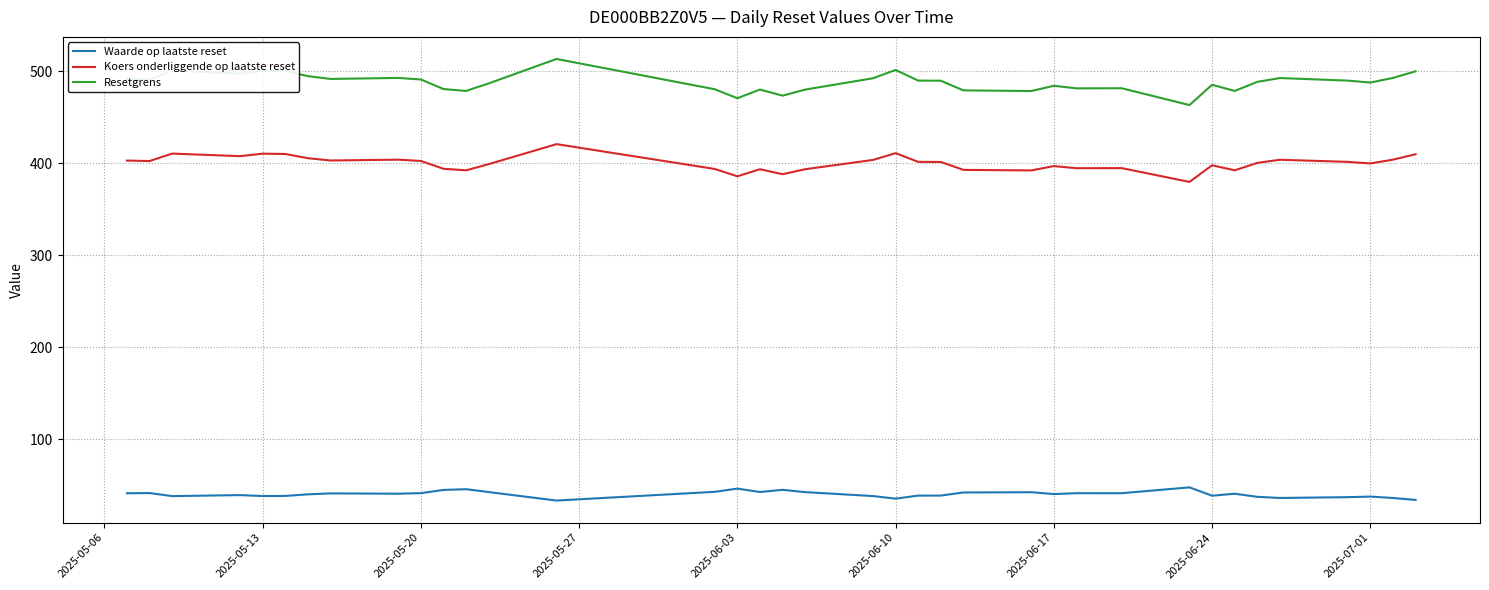

Which series has the widest spread of values?

Resetgrens